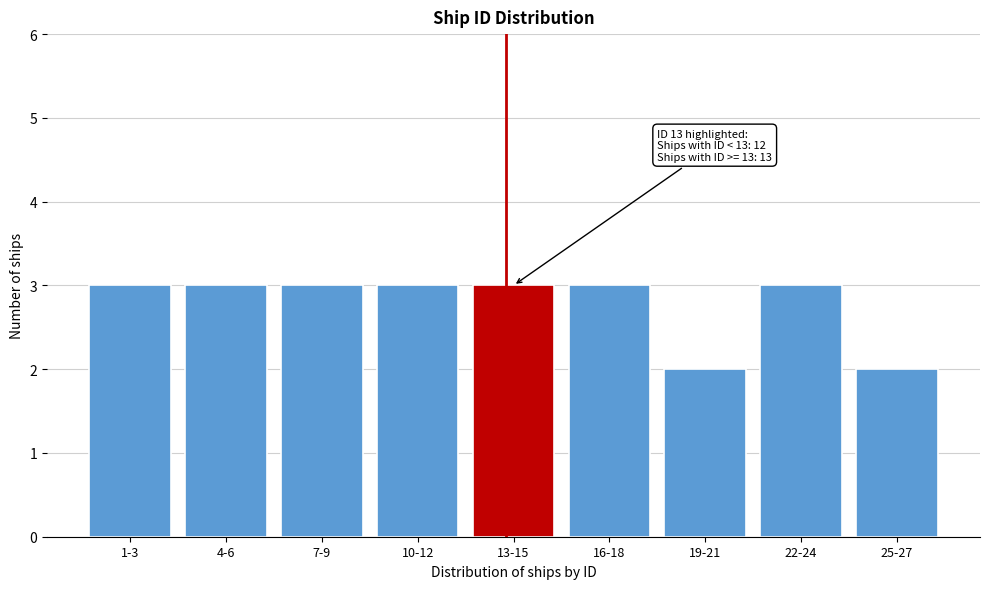

Reading left to right, transcribe all the data shown in this chart.

1-3=3	4-6=3	7-9=3	10-12=3	13-15=3	16-18=3	19-21=2	22-24=3	25-27=2